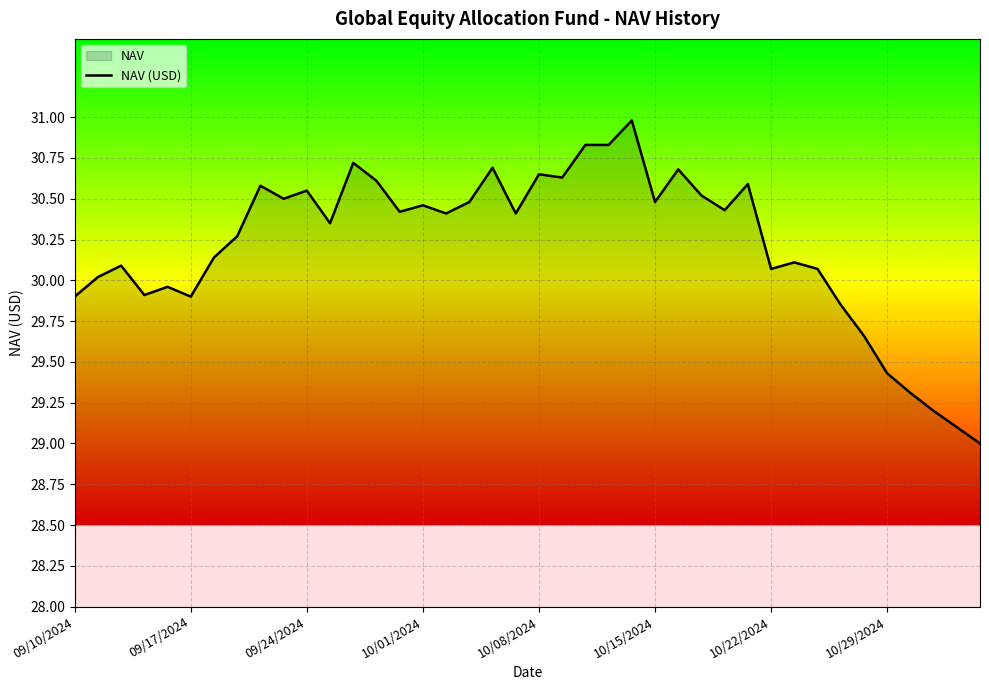

What is the smallest value displayed?

29.0